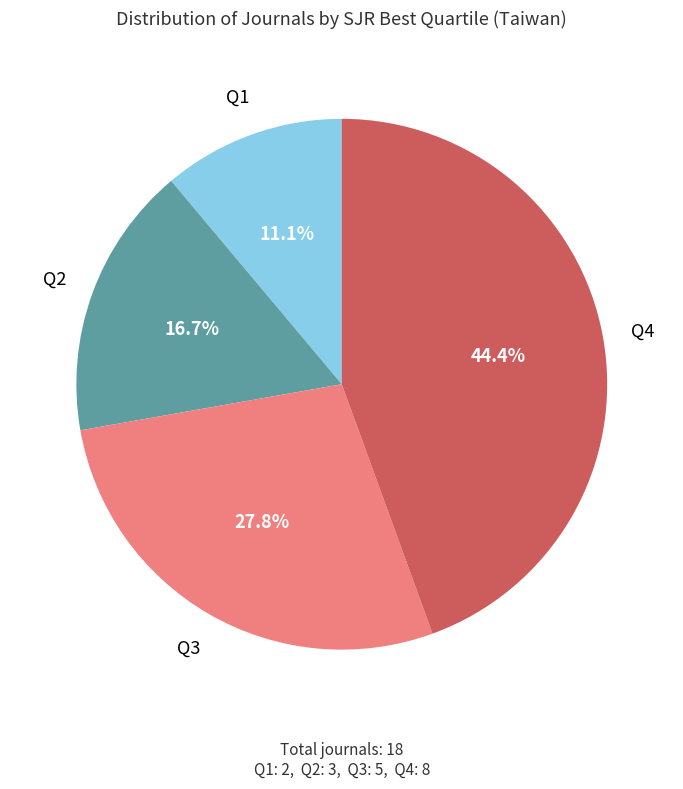

Does any single category account for the majority?

No